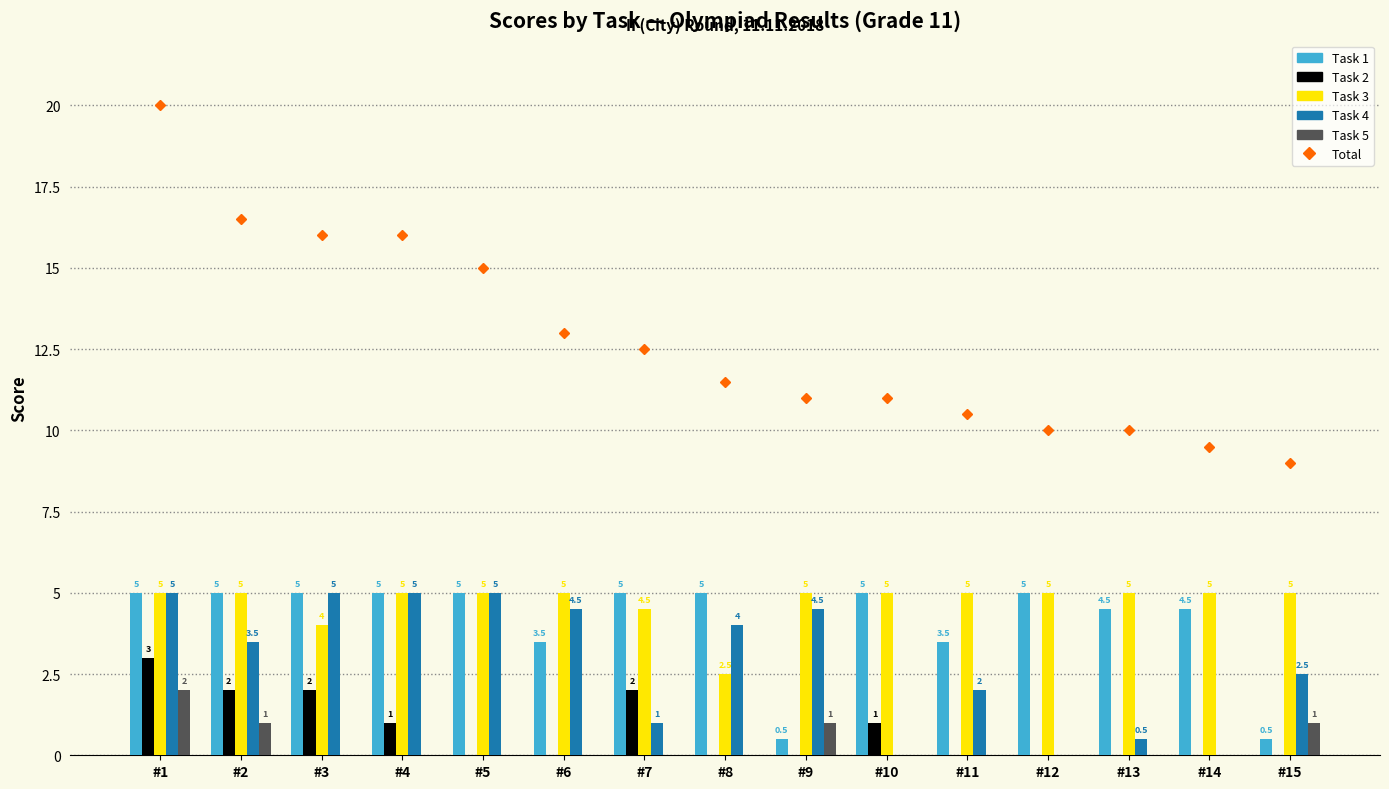

What is the value of the Total bar at the 5th from the left?

15.0